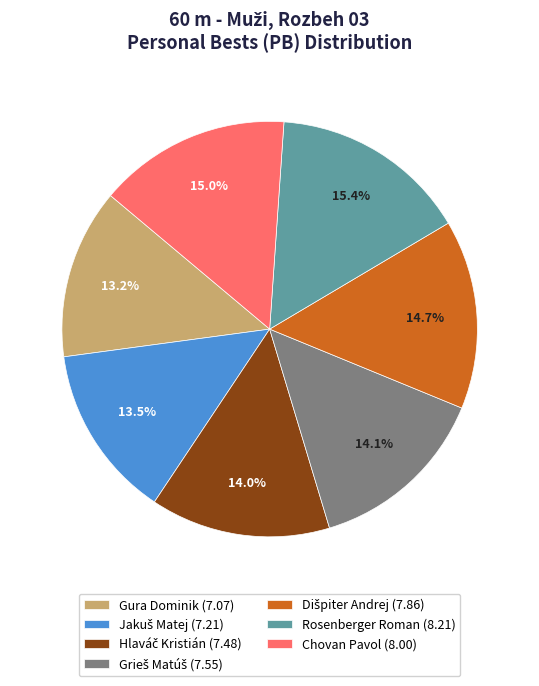

What portion of the pie excludes Chovan Pavol?

85.0%